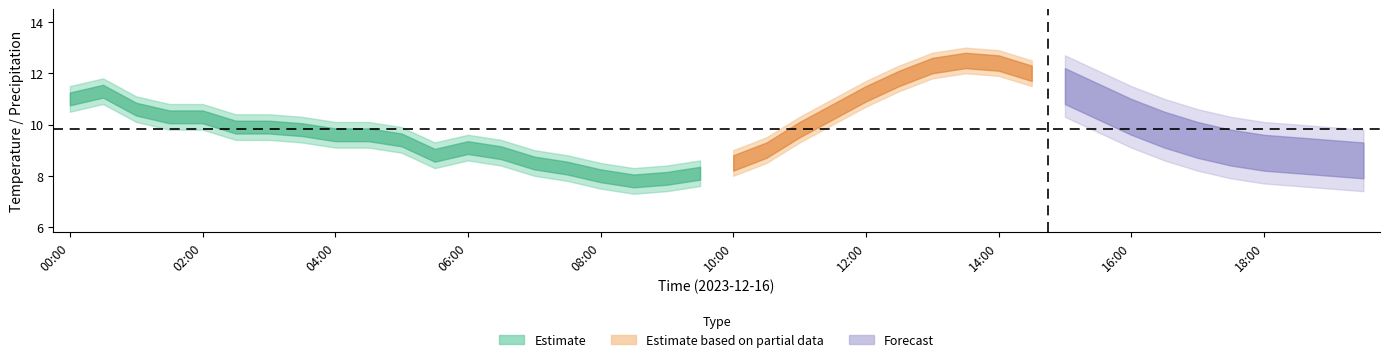

At how many categories does at least one series exceed 5?

40